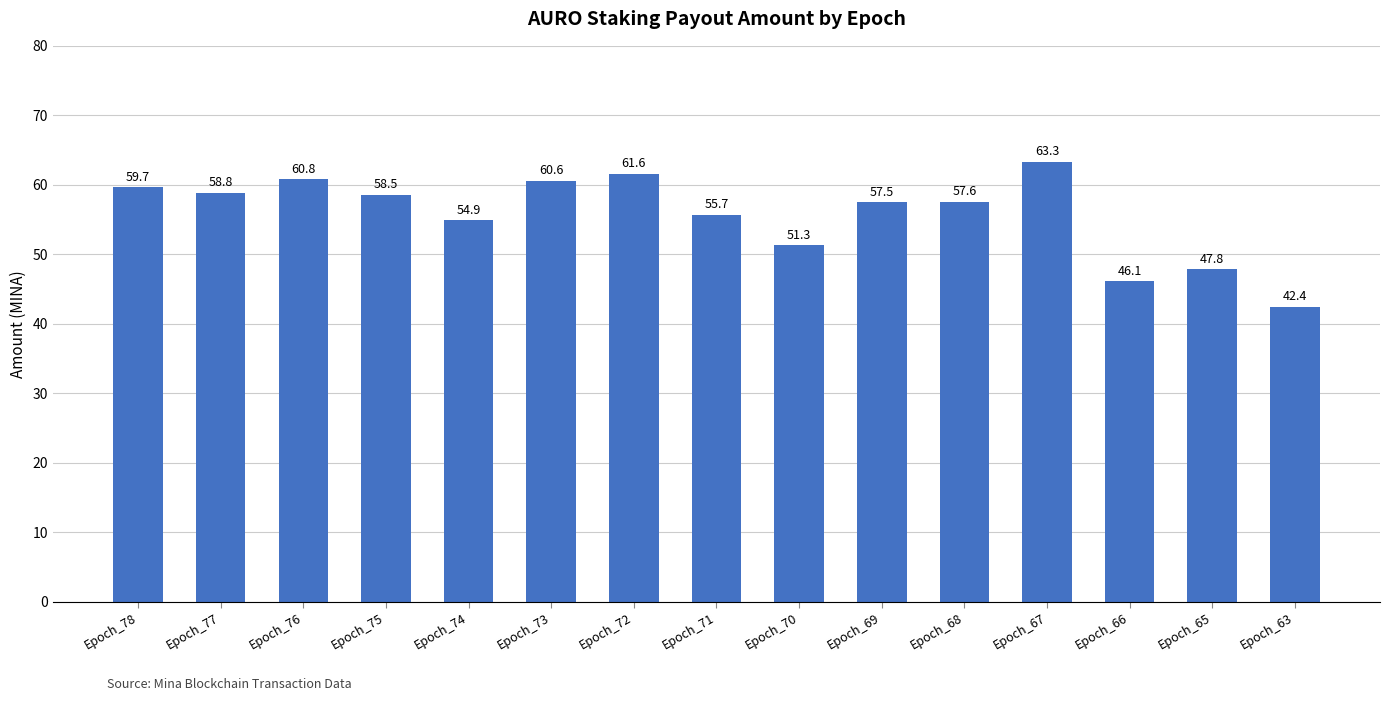

What is the average value?

55.8